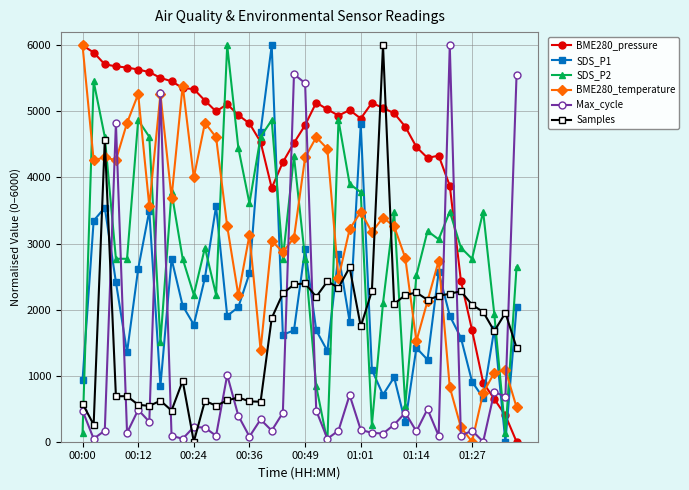

What is the greatest value displayed?

6000.0